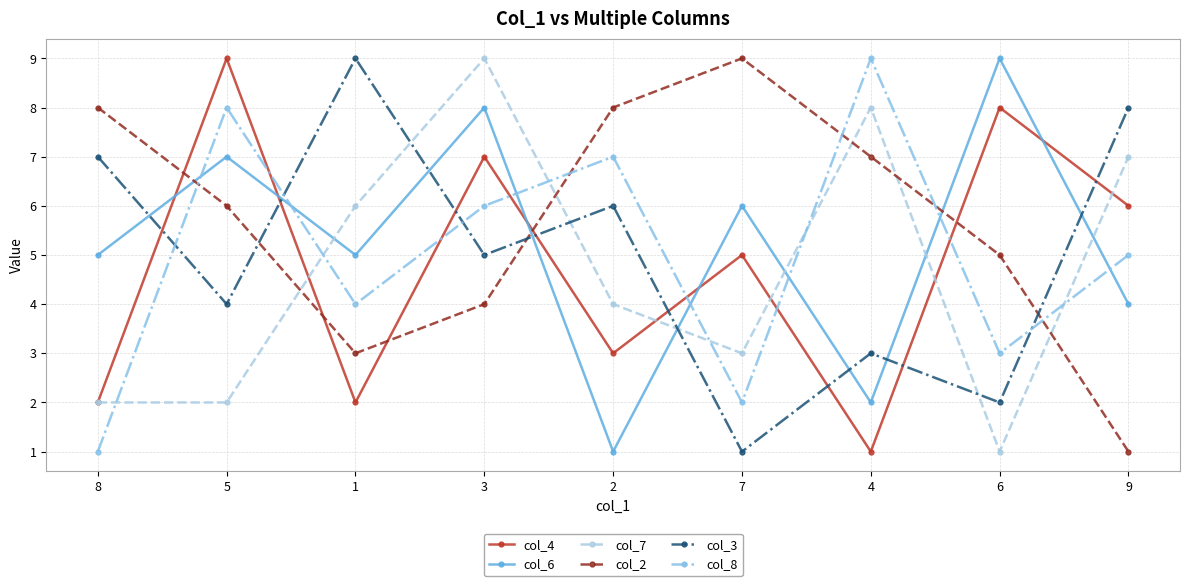

What is the label of the 2nd point from the right?

6